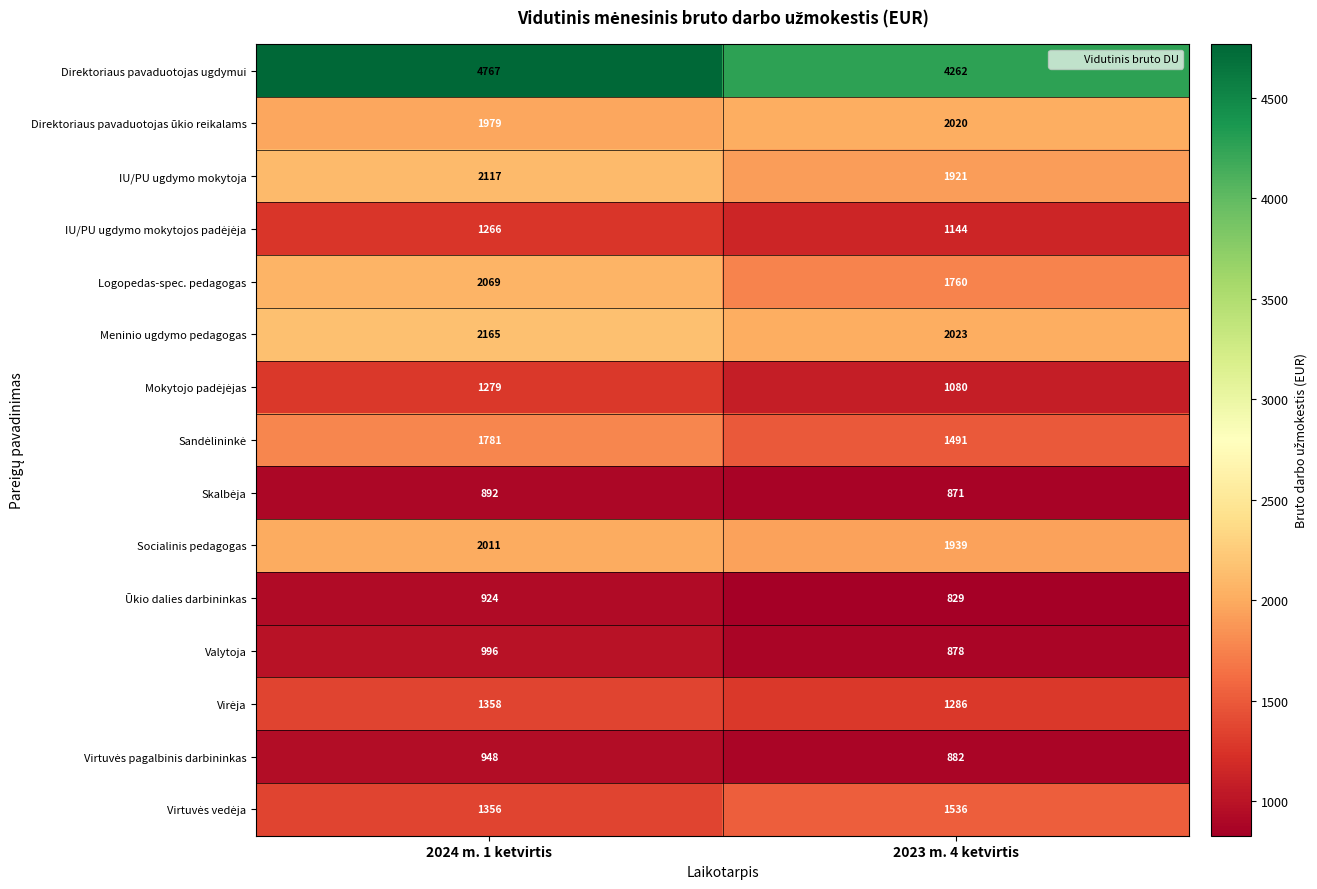

Between 2024 m. 1 ketvirtis and 2023 m. 4 ketvirtis, which series saw the biggest shift?

Direktoriaus pavaduotojas ugdymui